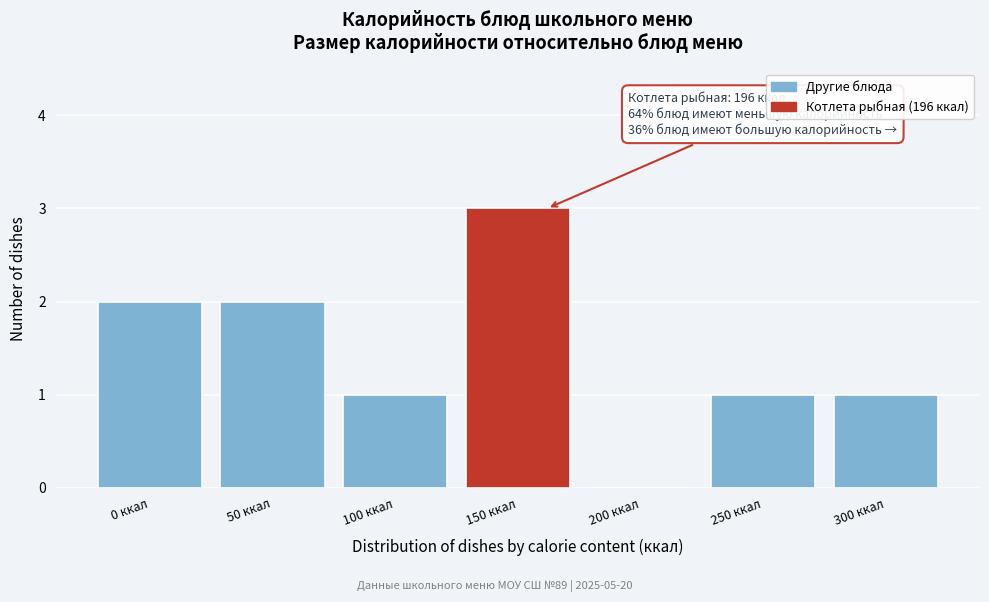

Reading left to right, list all the values displayed in this chart.

0 ккал=2	50 ккал=2	100 ккал=1	150 ккал=3	200 ккал=0	250 ккал=1	300 ккал=1